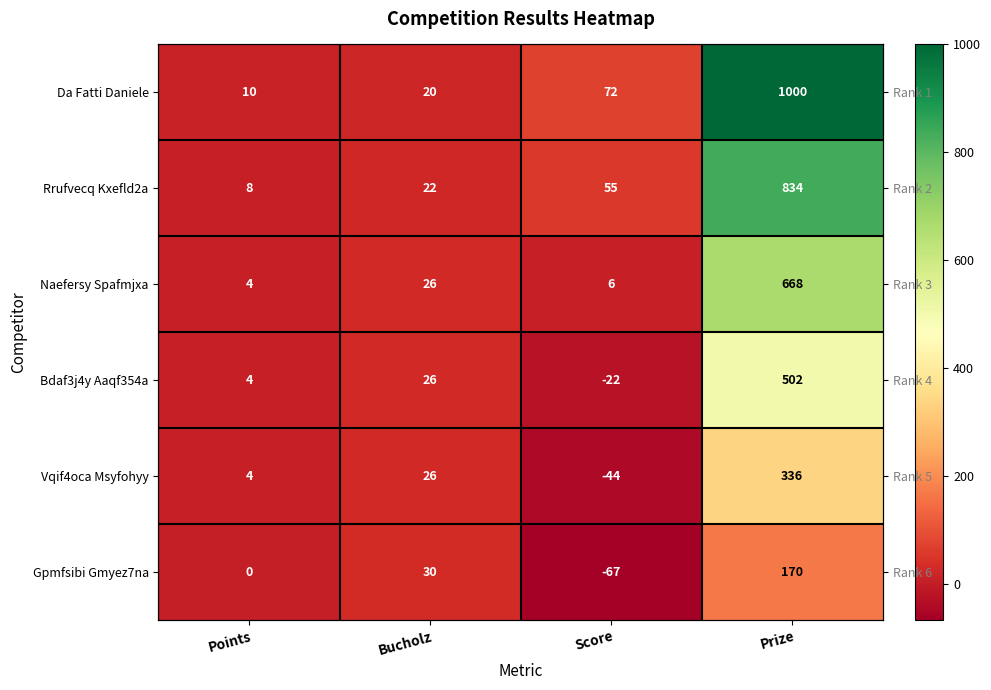

Which label corresponds to the largest value in the chart?

Prize